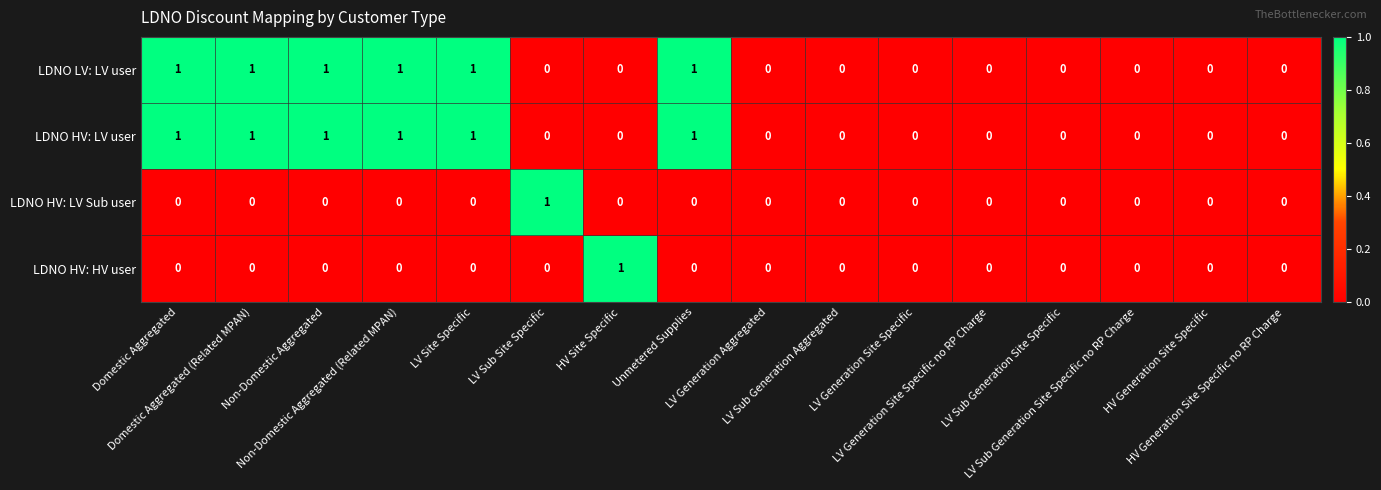

How many data points does each series have?

16